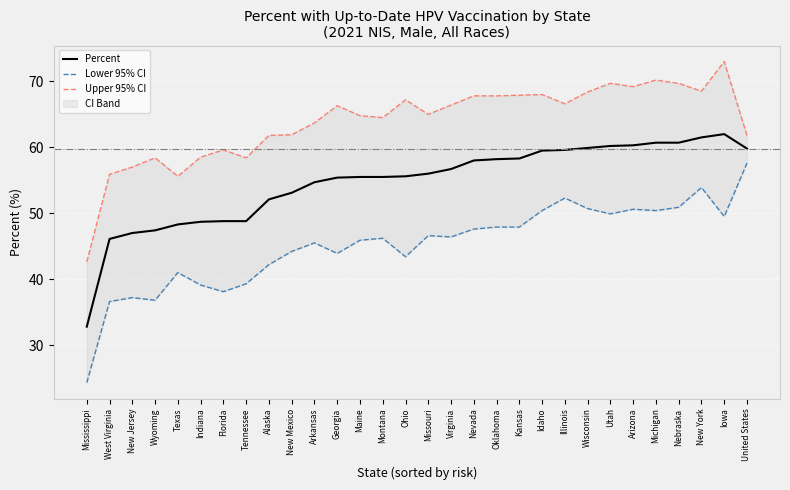

How many values in the Percent series are below 56?

15